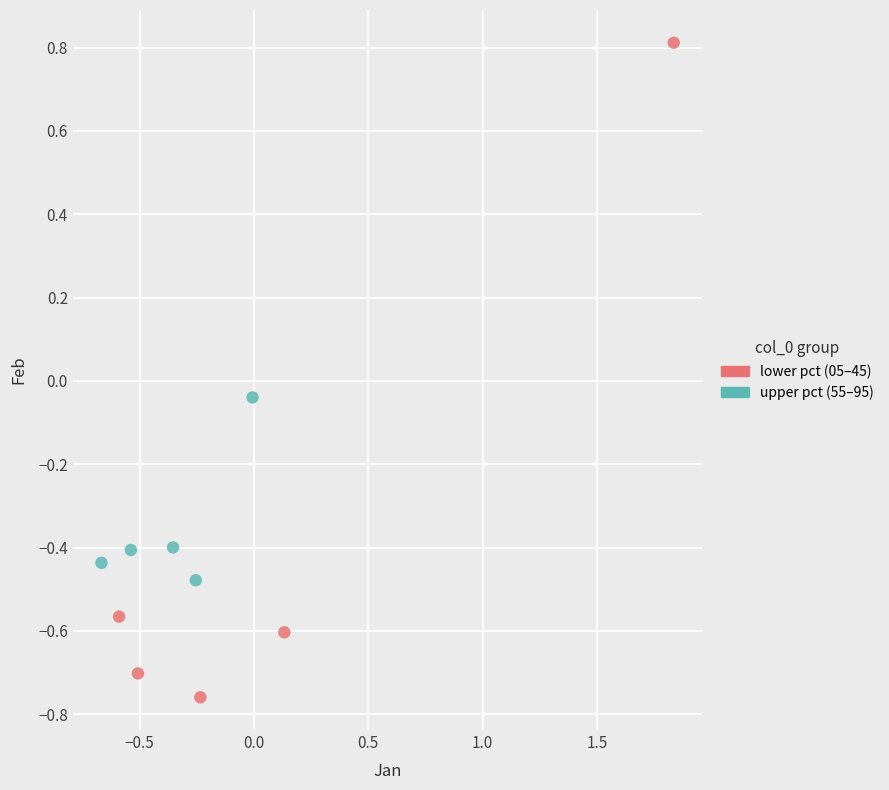

Which series contains the highest Y value?

lower pct (05–45)